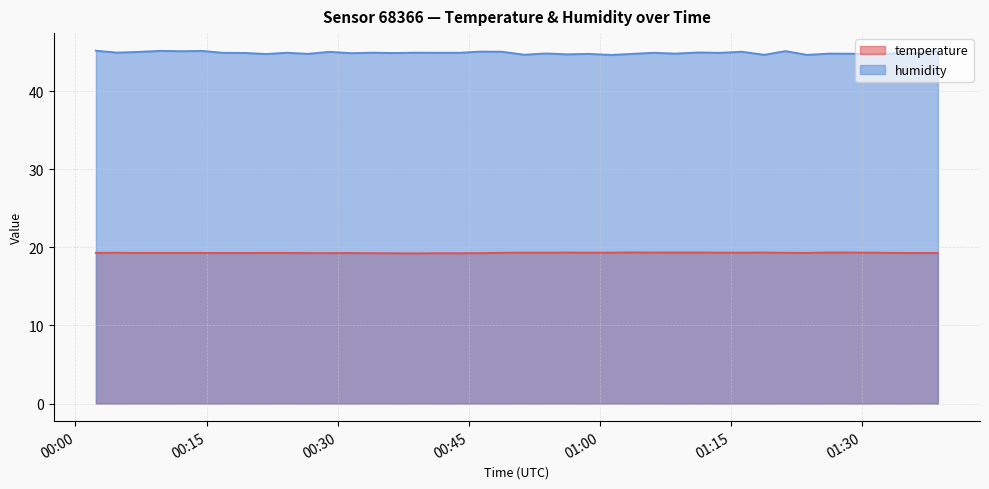

At how many categories does at least one series exceed 31?

40